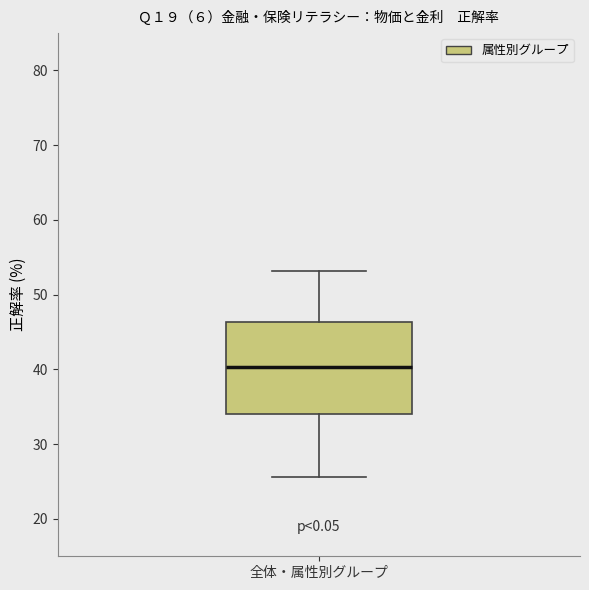

Transcribe this box plot: give where the median line is, the range the box spans, and where the two whiskers end, as read against the y-axis. The values are not printed on the chart, so give them approximately, as read against the axis.

median 40, box 34 to 46, whiskers 26 to 53